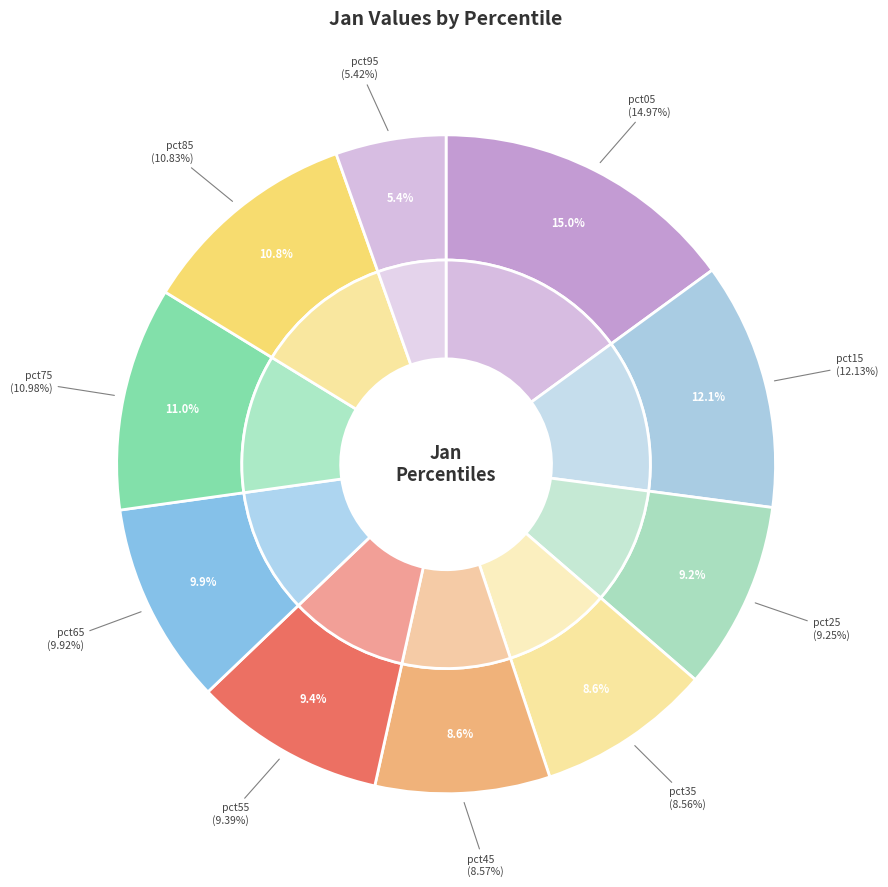

Count the number of slices in the pie.

10